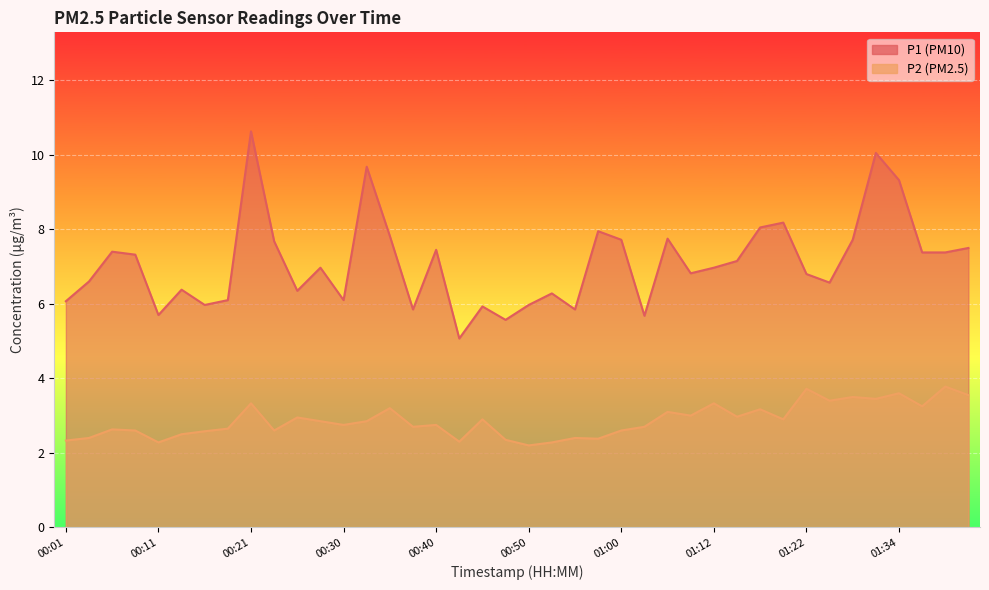

Which has a higher value, 00:33 or 00:55?

00:33